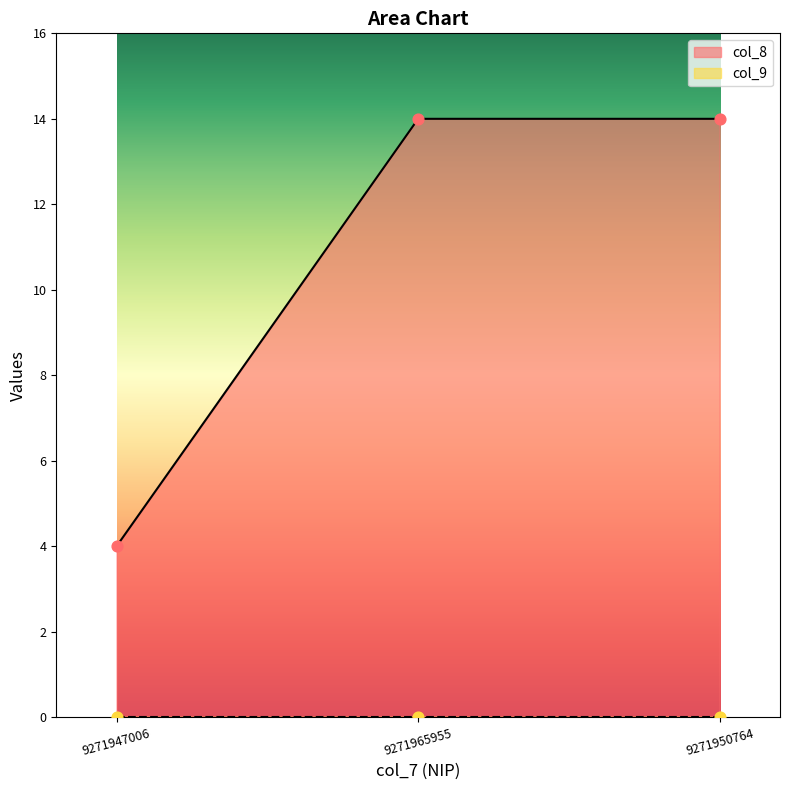

What is the change in value from 9271947006 to 9271965955?

+10